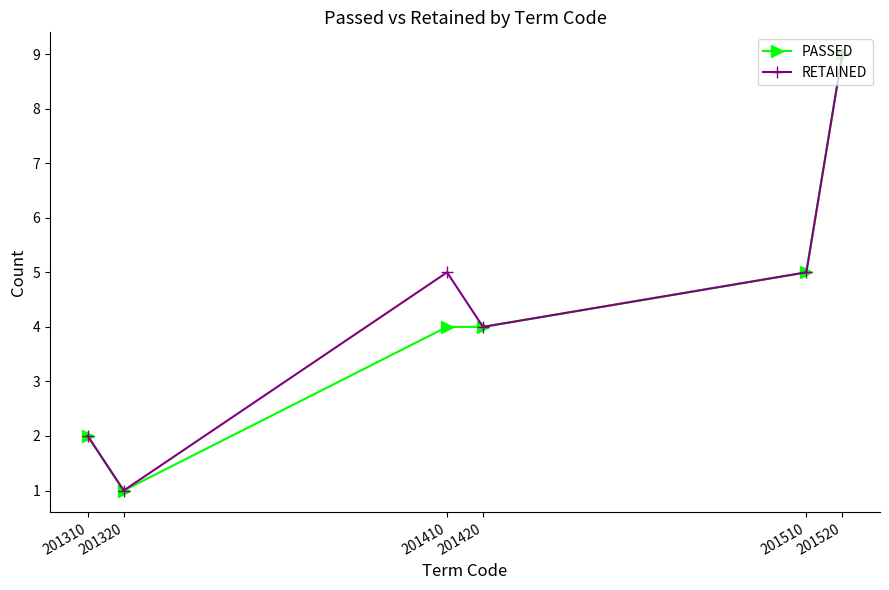

True or false: PASSED has more than 2 interior local peaks.

False